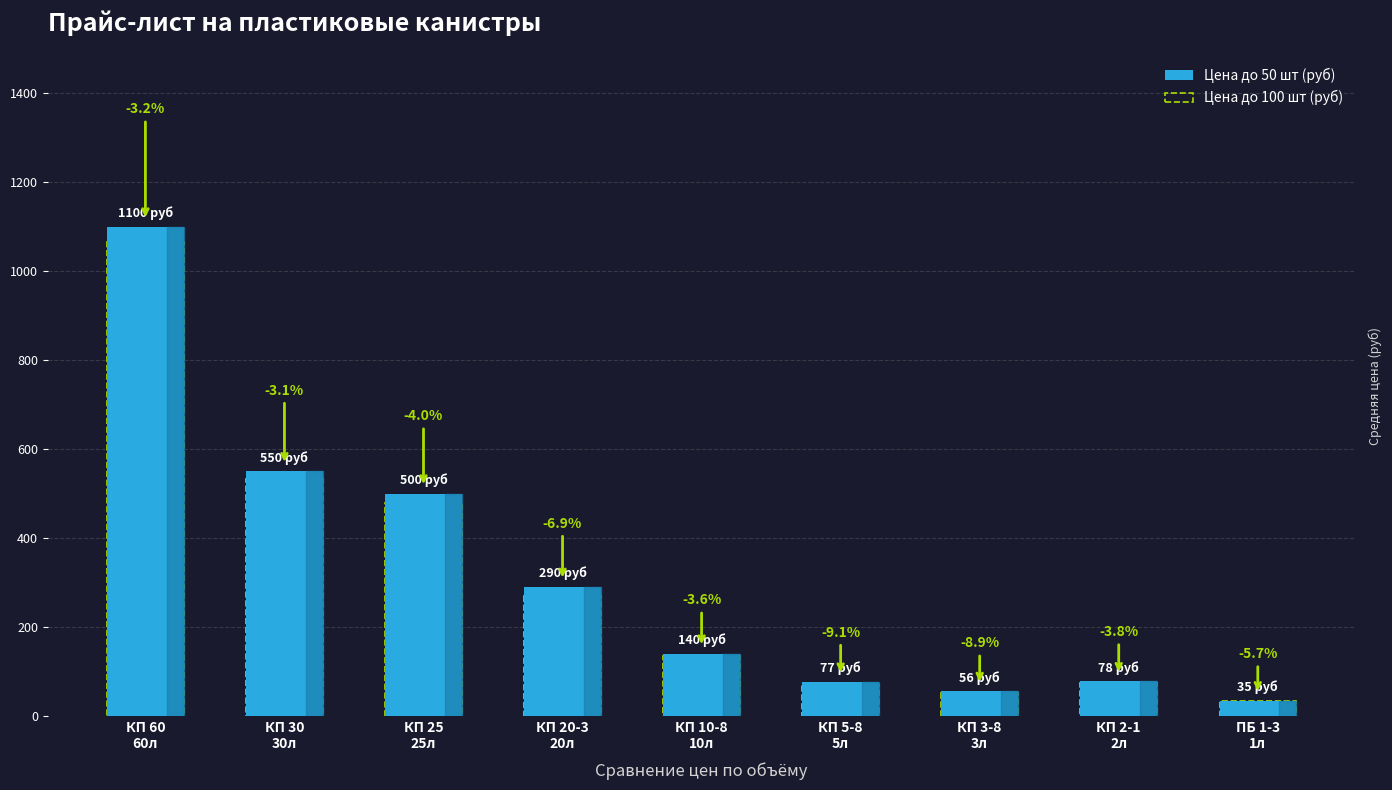

What is the sum of all Цена до 50 шт (руб) values?

2826